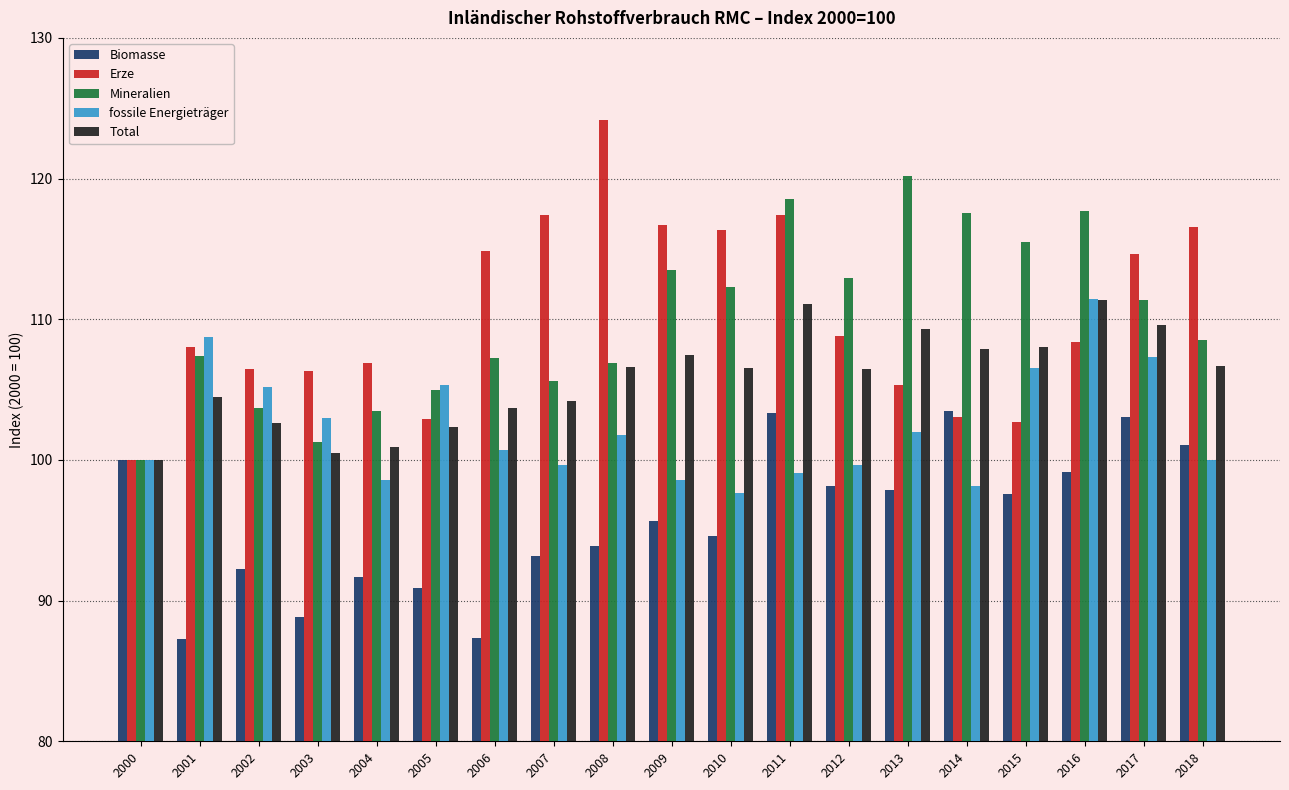

Which label corresponds to the largest value in the chart?

2008